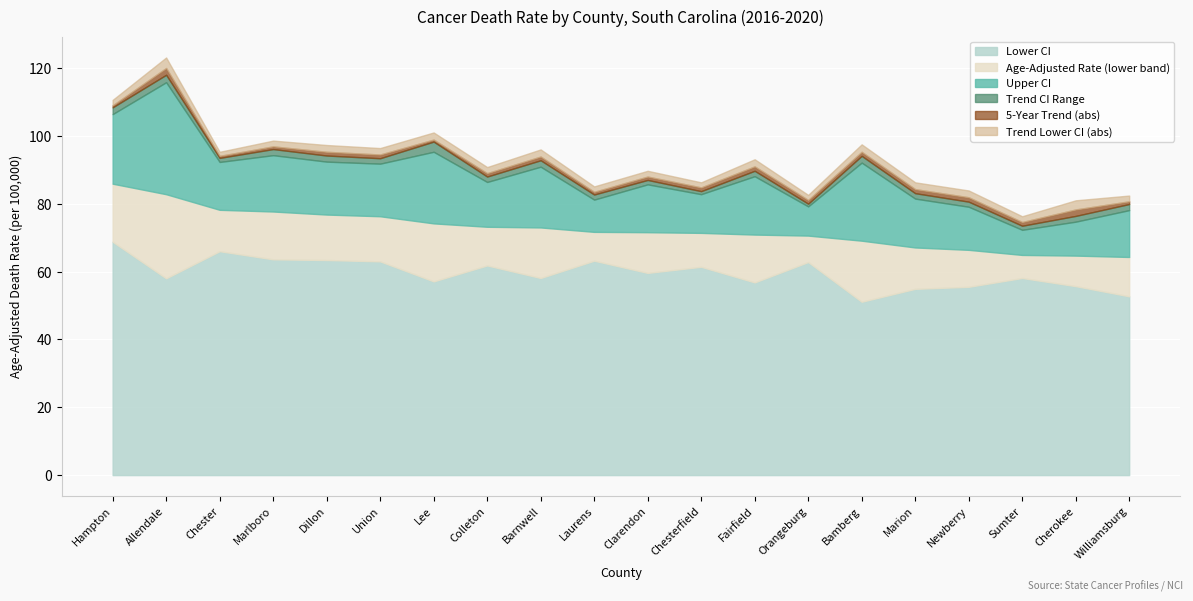

True or false: Age-Adjusted Rate and 5-Year Trend cross at least once.

False